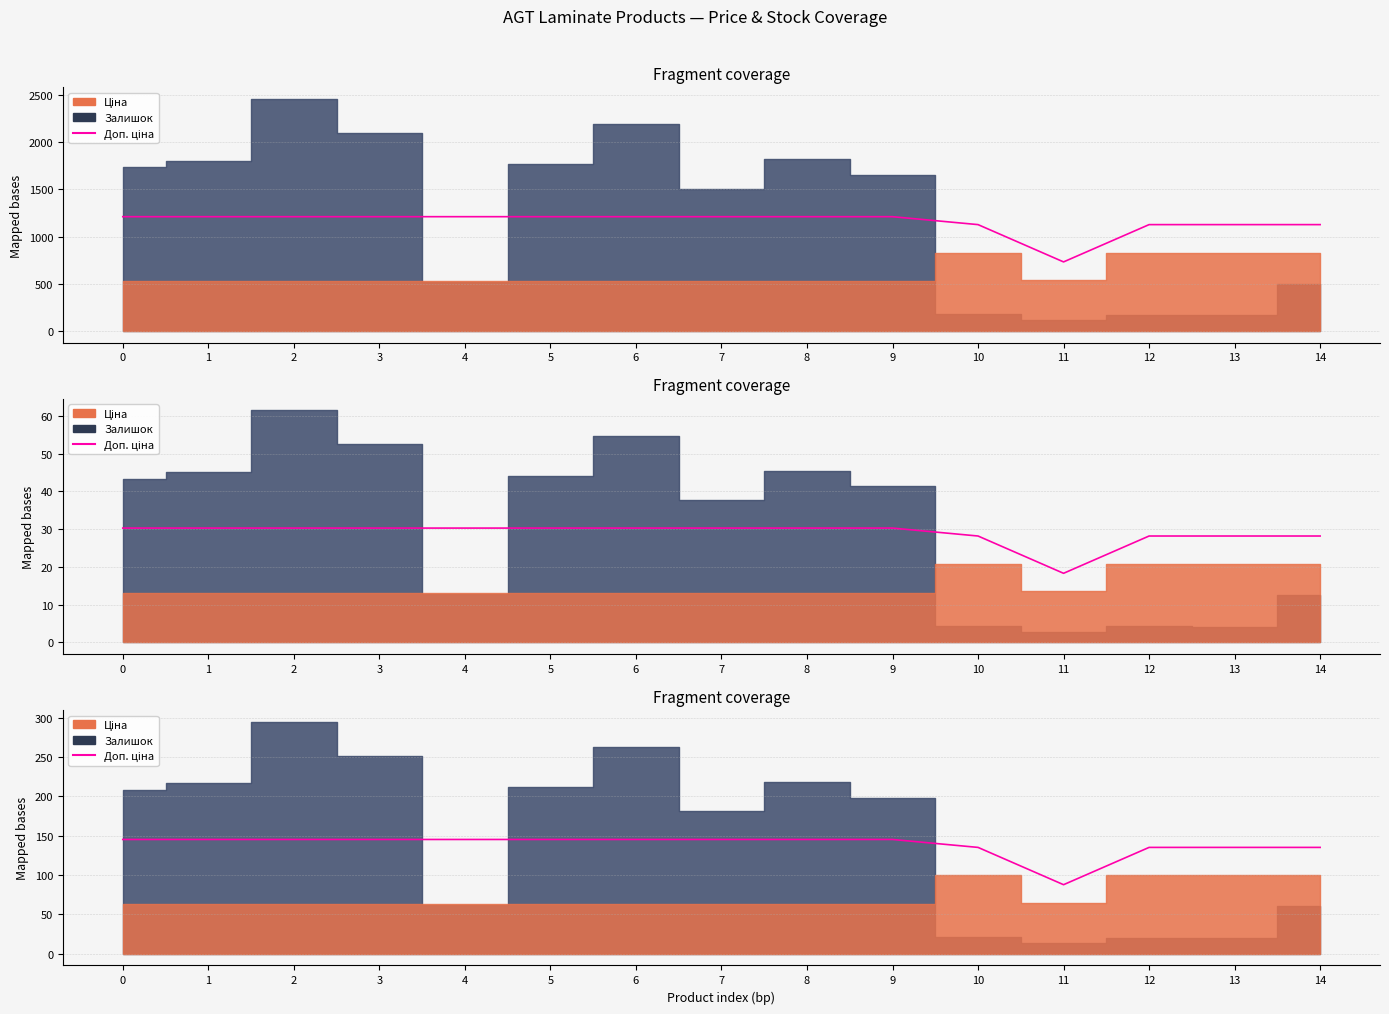

Approximately how many times larger is the value at 13 compared to 12?

1.0